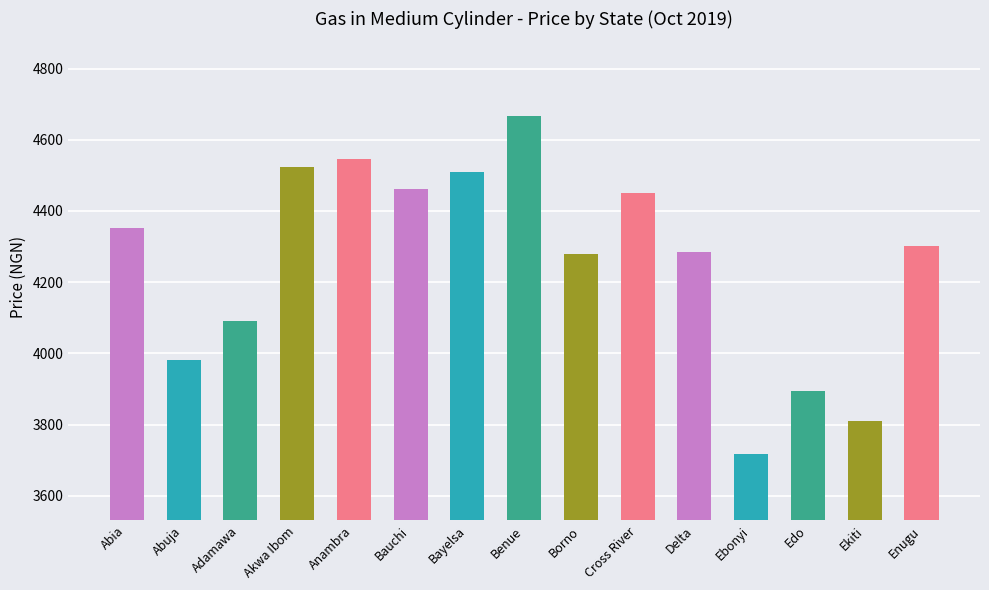

The value at Edo is 6526.8. True or false?

False